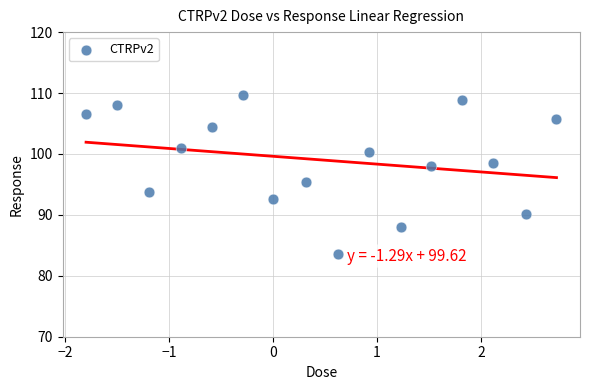

What Y value in the scatter plot is closest to 96?

95.4